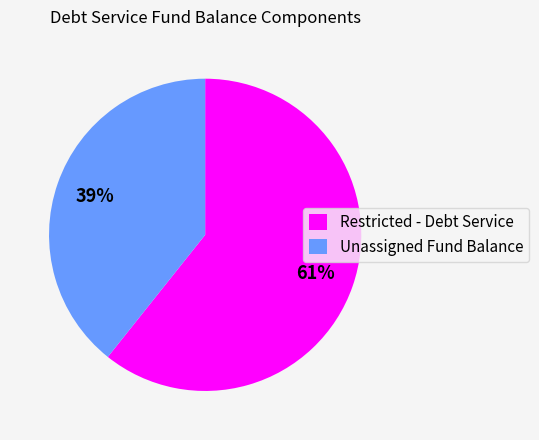

Between Unassigned Fund Balance and Restricted - Debt Service, which is larger?

Restricted - Debt Service